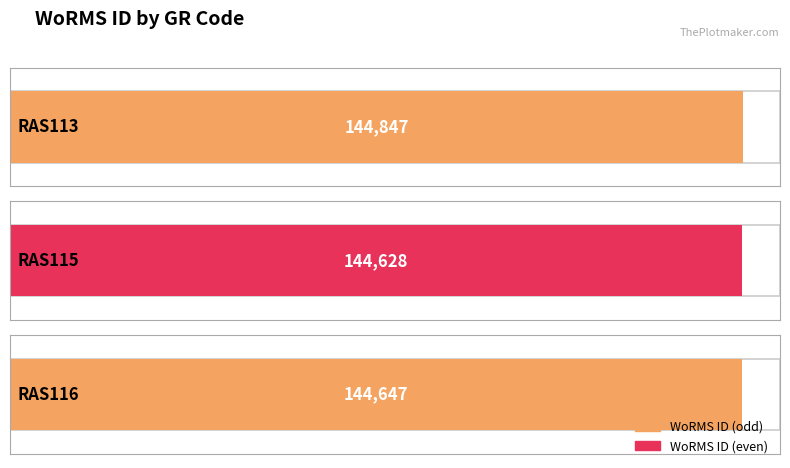

At which category does the chart reach its peak across all series?

RAS113